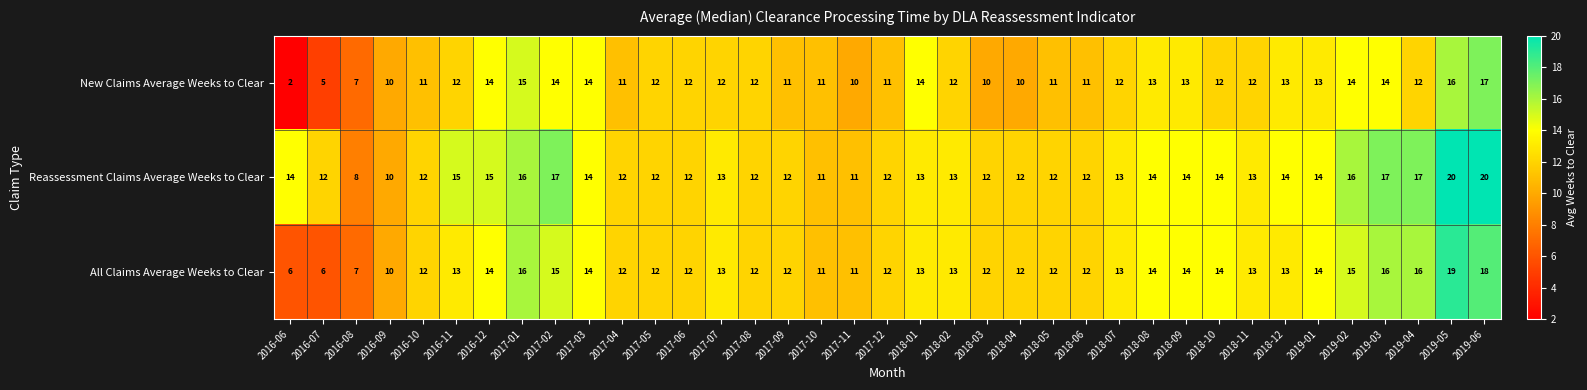

Which series has the largest total across all categories?

Reassessment Claims Average Weeks to Clear